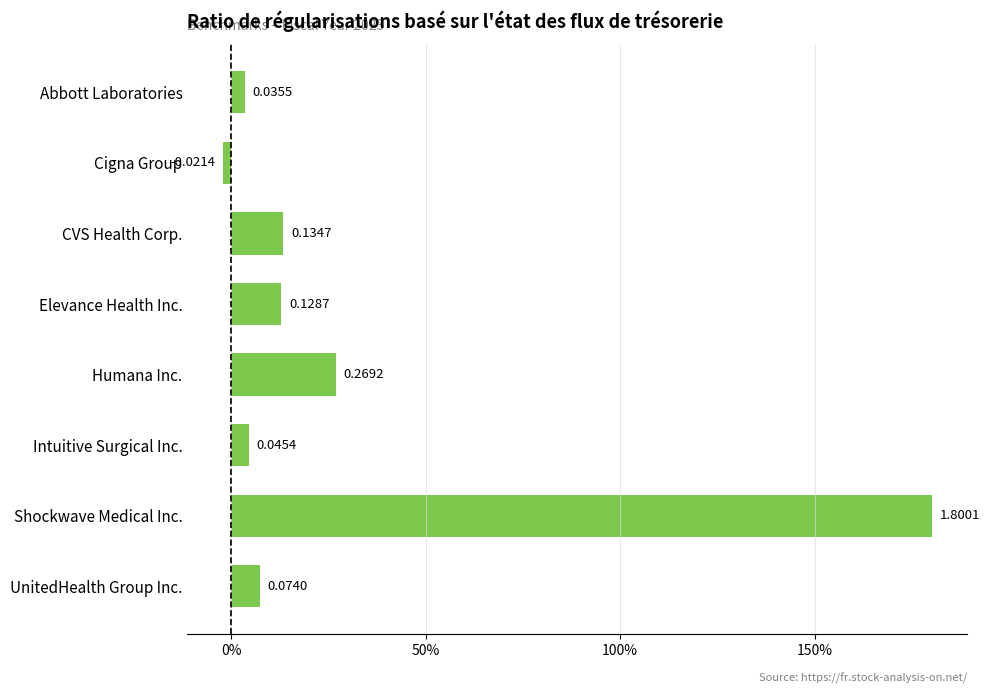

At which category does the chart reach its peak across all series?

Shockwave Medical Inc.